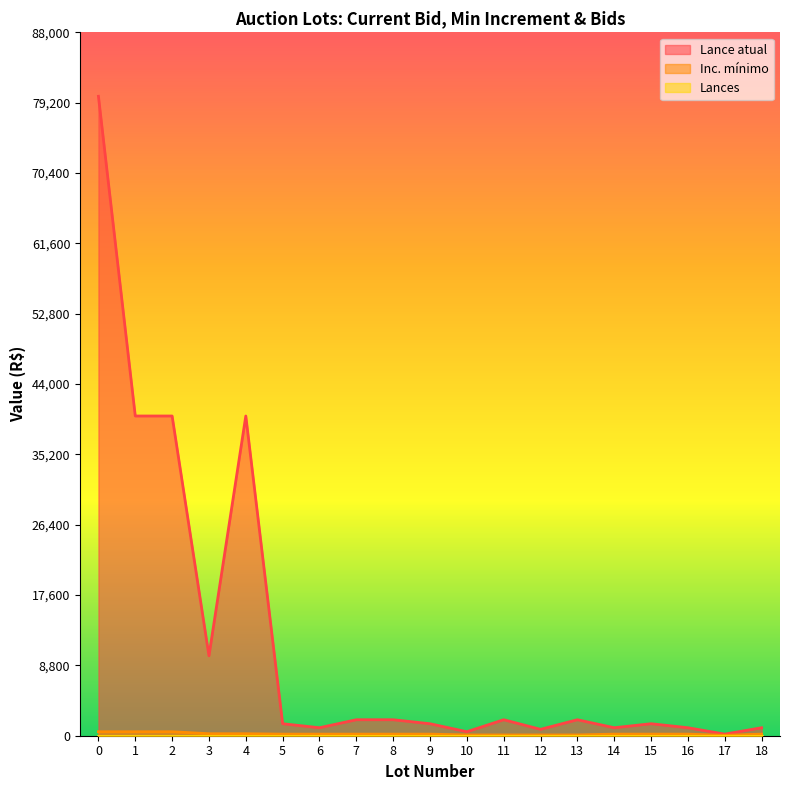

What is the minimum value shown in the chart?

50